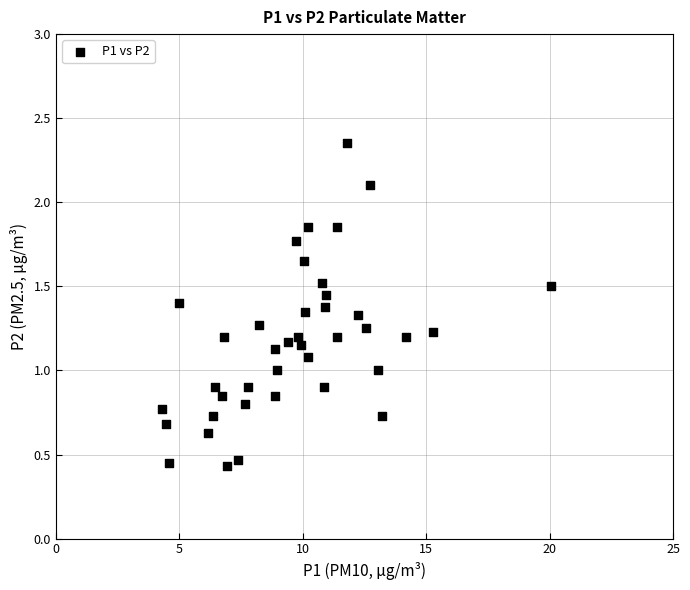

What is the range of X values (max minus min)?

15.7